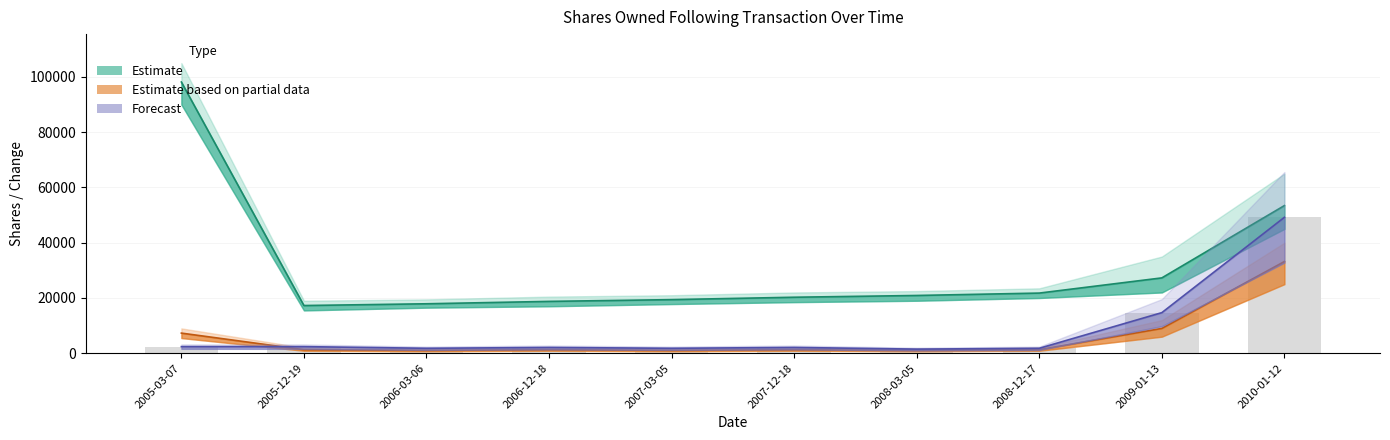

What is the label of the 5th bar from the right?

2007-12-18